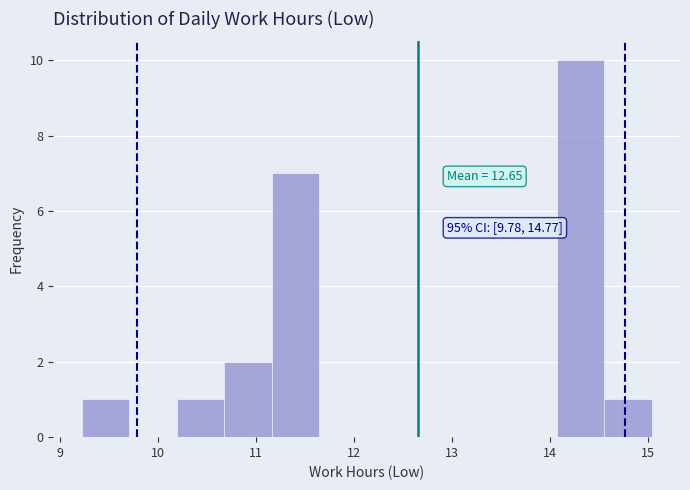

Which range on the x-axis has the tallest bar?

14.1 to 14.6